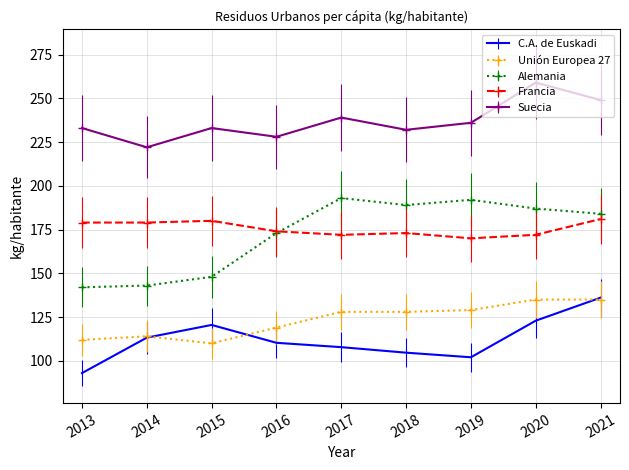

True or false: C.A. de Euskadi and Suecia cross at least once.

False